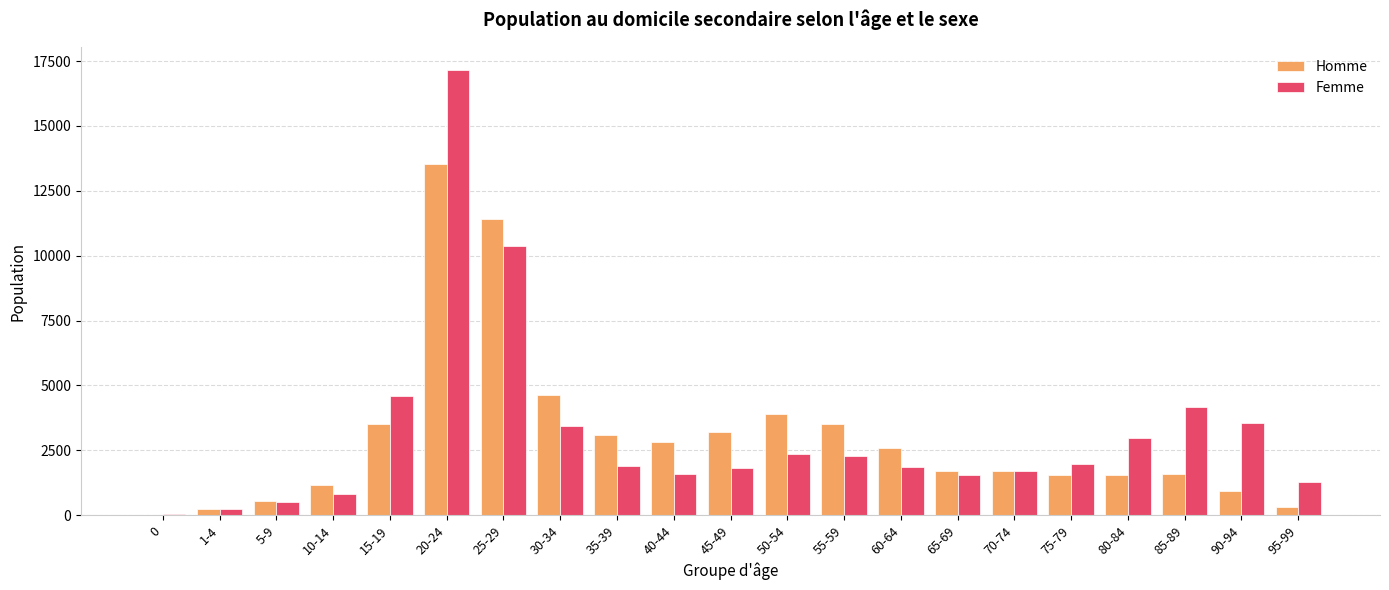

Does the chart contain stacked bars?

No